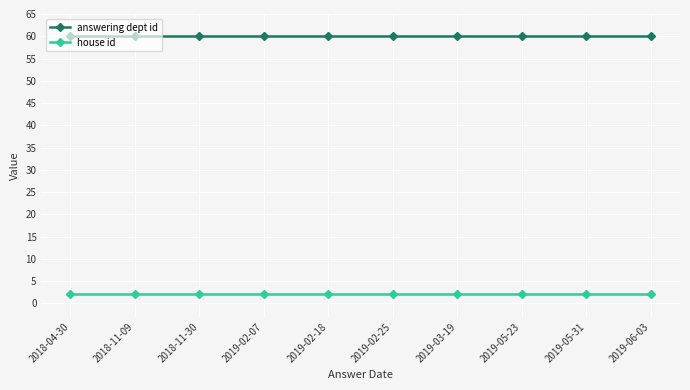

What value does the house id series have at 2018-11-30?

2